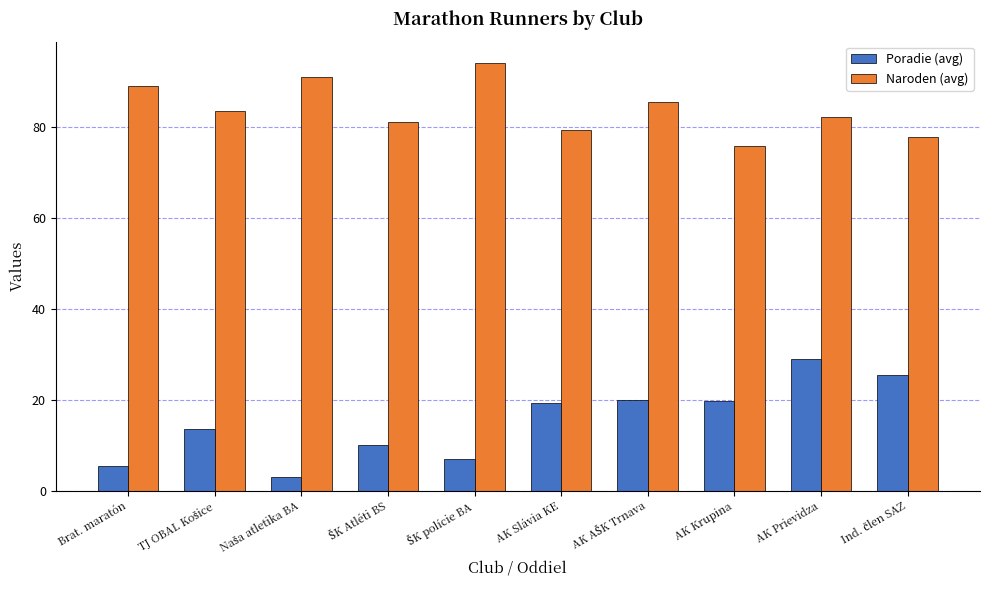

What is the average value of the Poradie (avg) series?

15.2